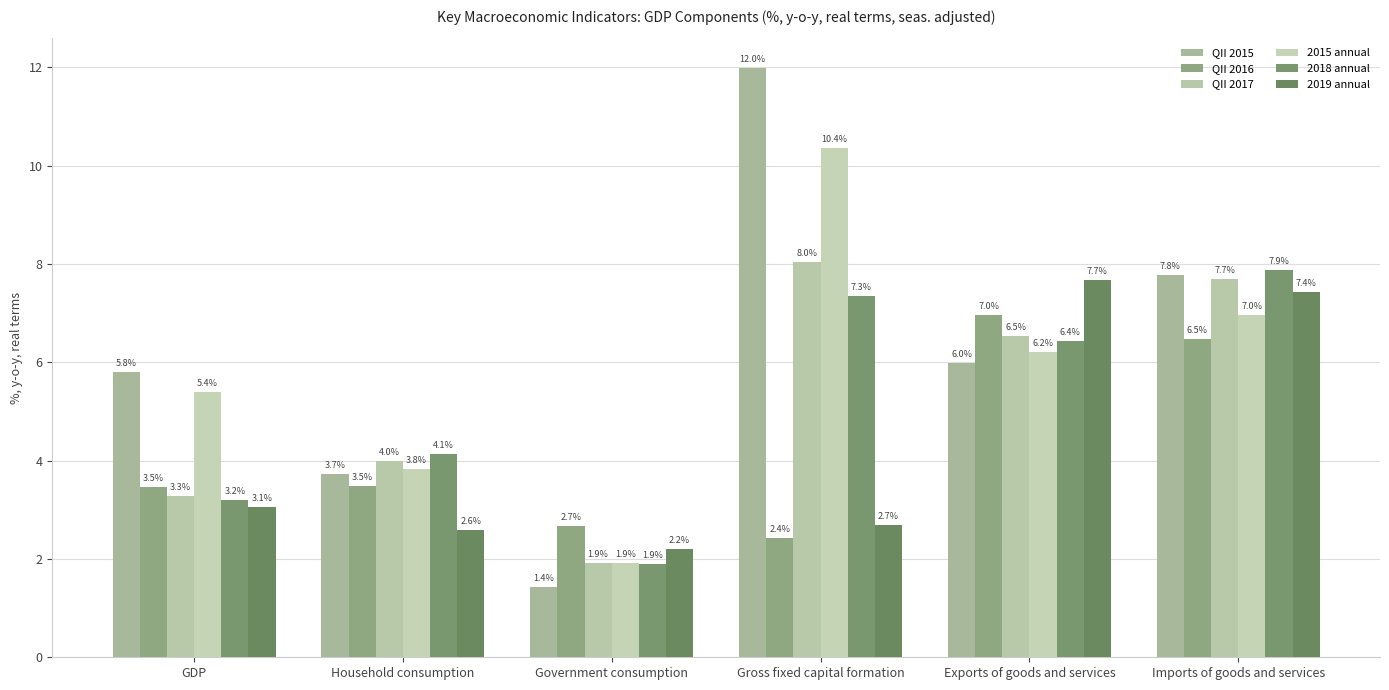

What is the smallest value displayed?

1.4